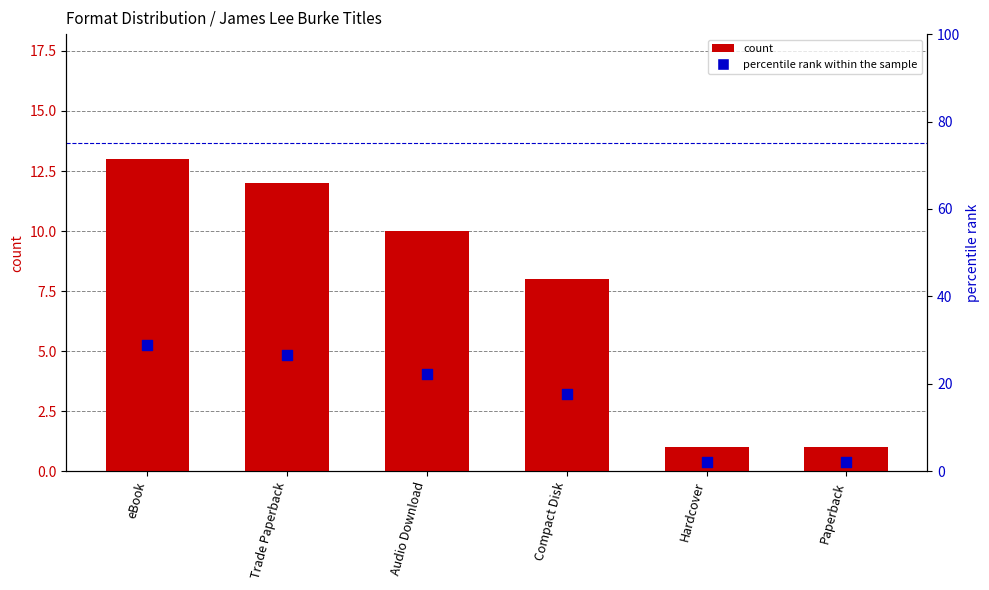

Which series has the largest Y range (max minus min)?

percentile rank within the sample